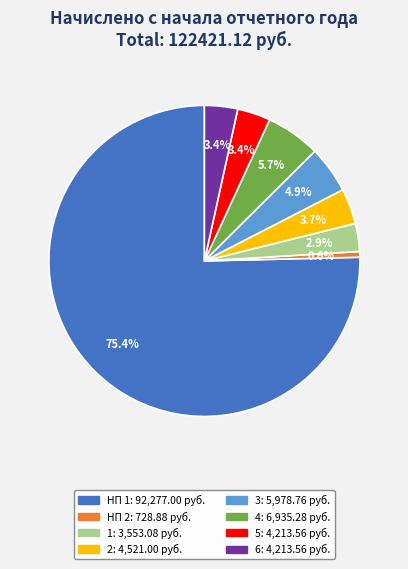

Count the number of slices in the pie.

8